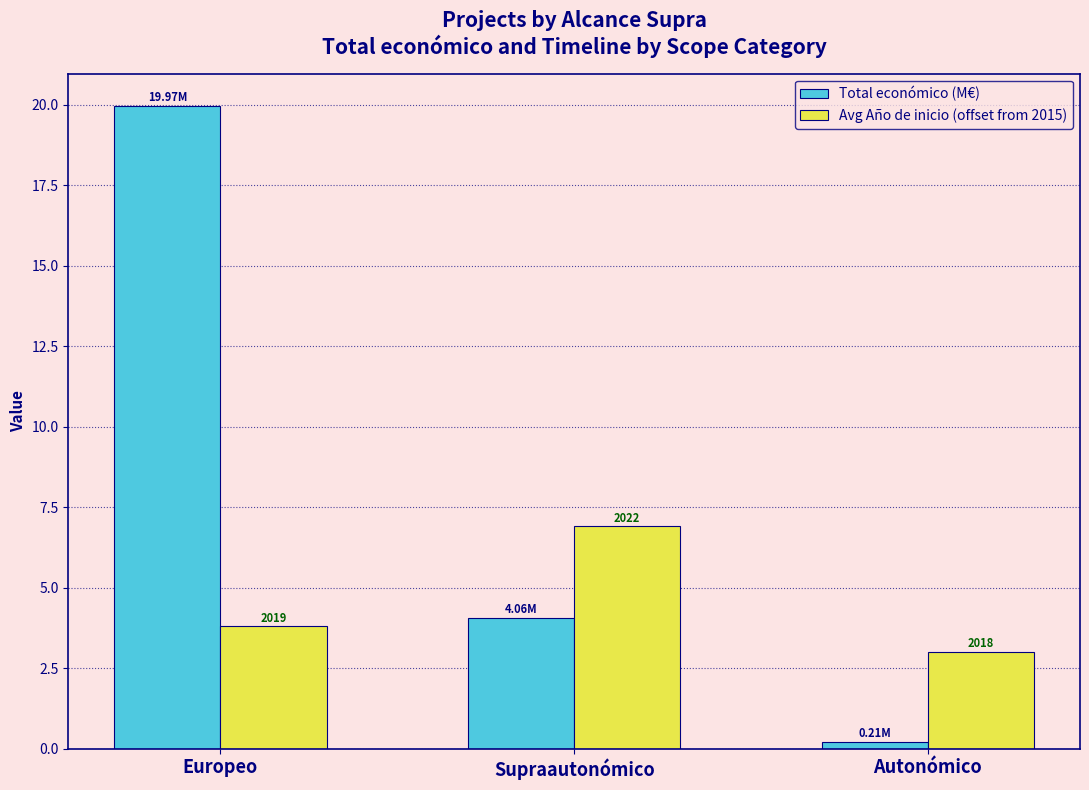

The value of Total económico (M€) at Autonómico is 0.1. True or false?

False